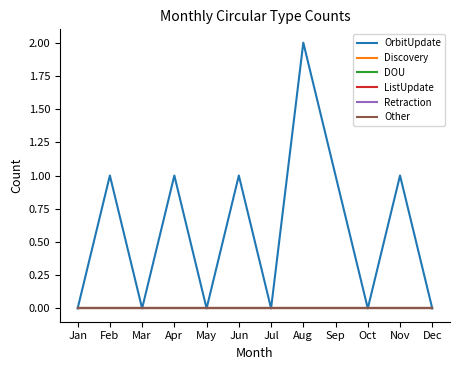

Does the chart display data point markers on the line(s)?

No